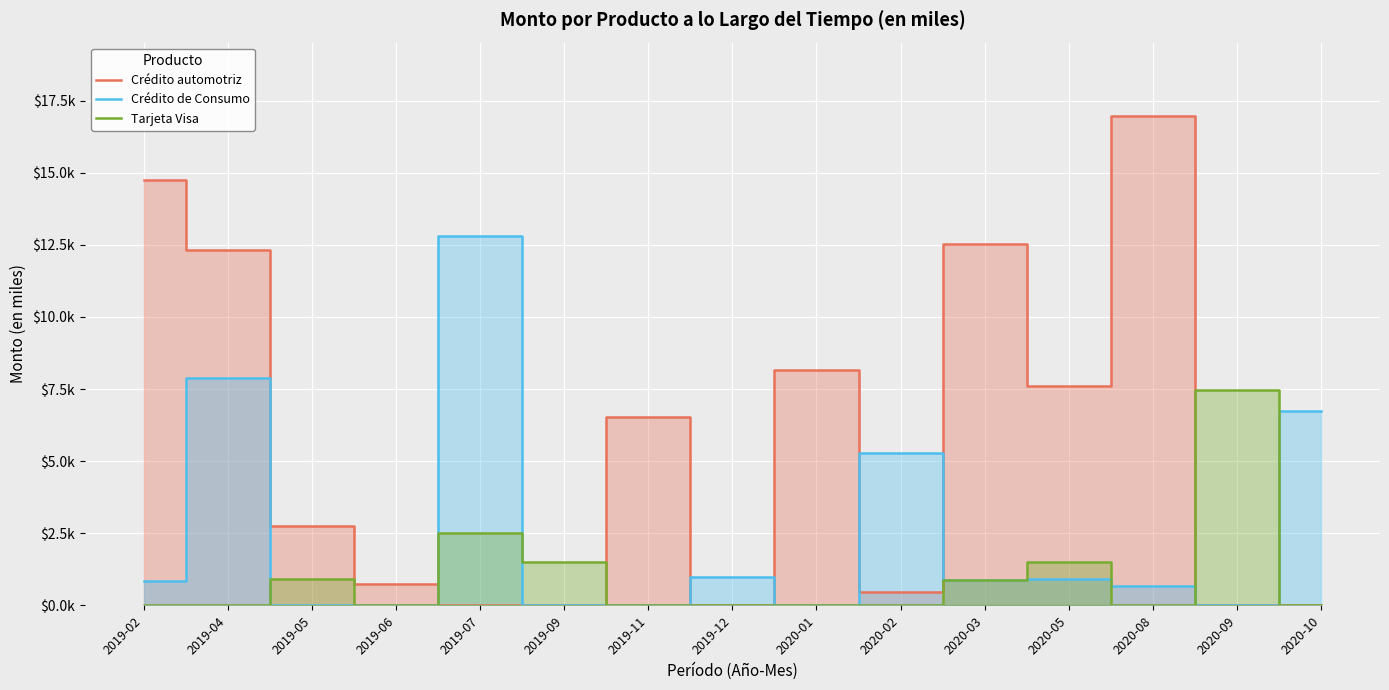

What is the sum of all Crédito automotriz values?

82801.0